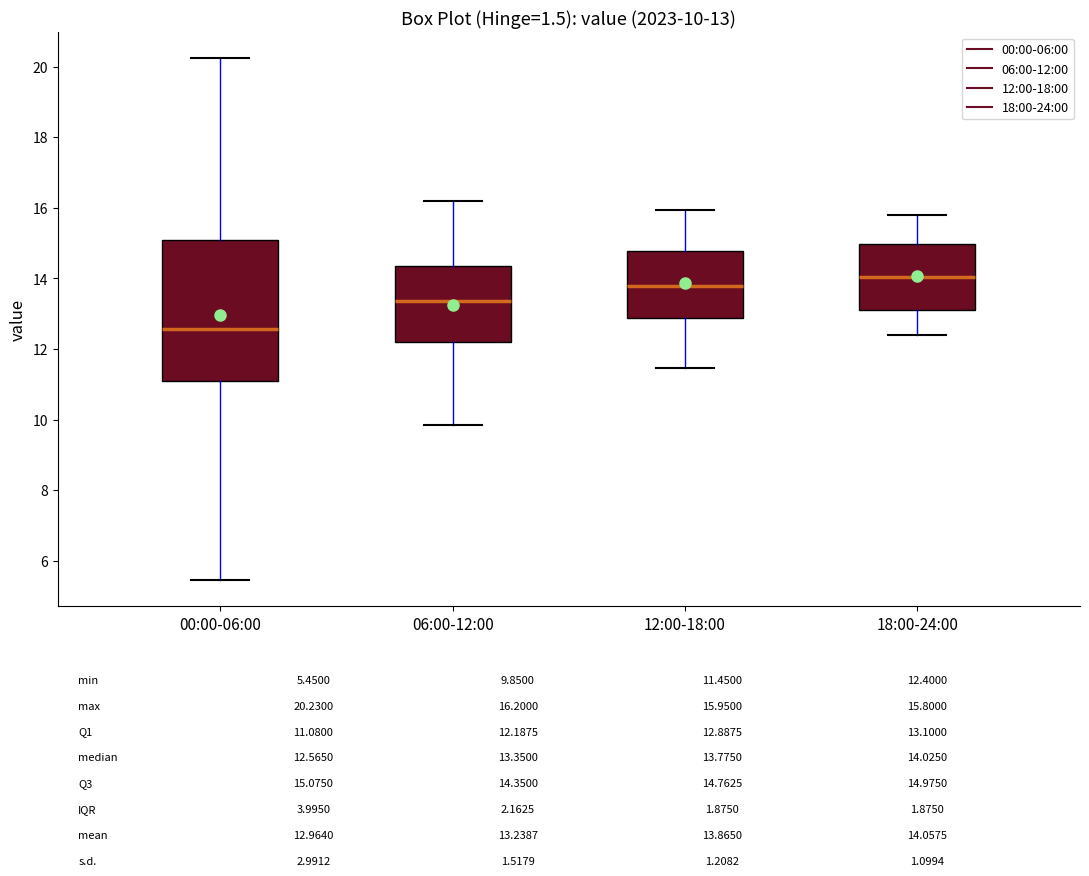

Comparing the boxes themselves (not the whiskers), which one is the tallest?

00:00-06:00